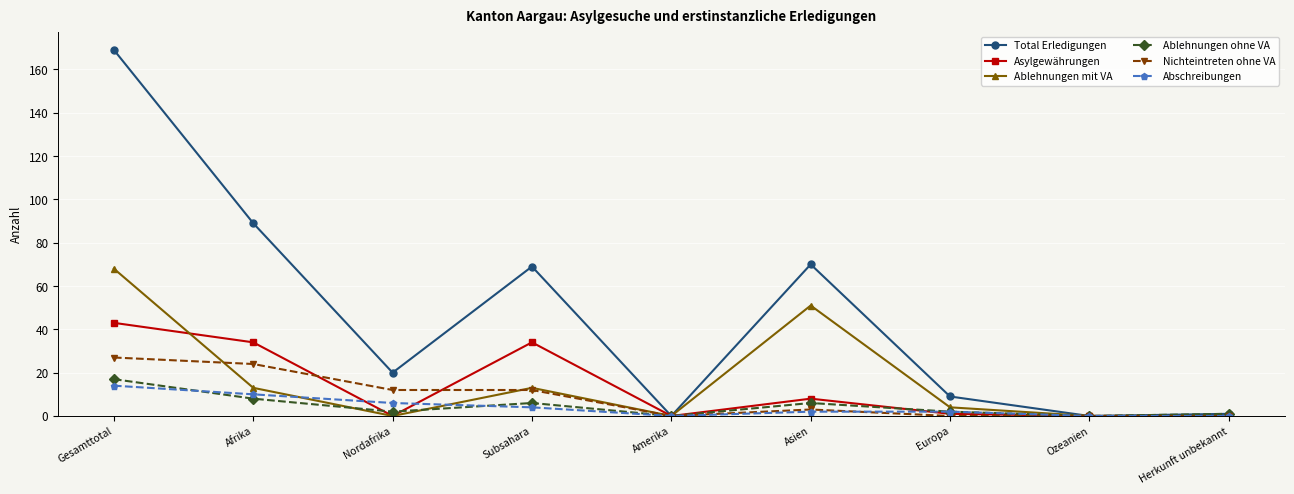

At which category does Asylgewährungen reach its first local valley?

Nordafrika